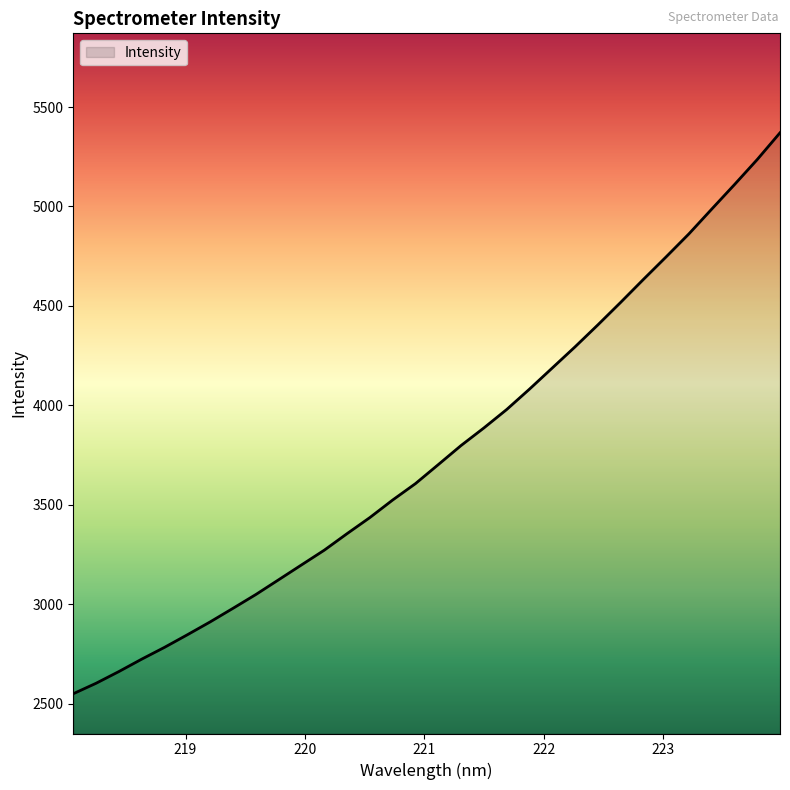

What is the difference between the maximum and minimum values?

2820.6